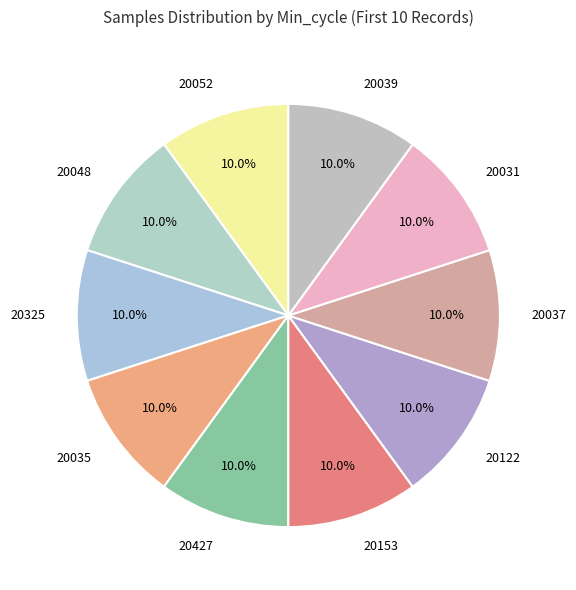

Is 20031 the majority of the pie?

No